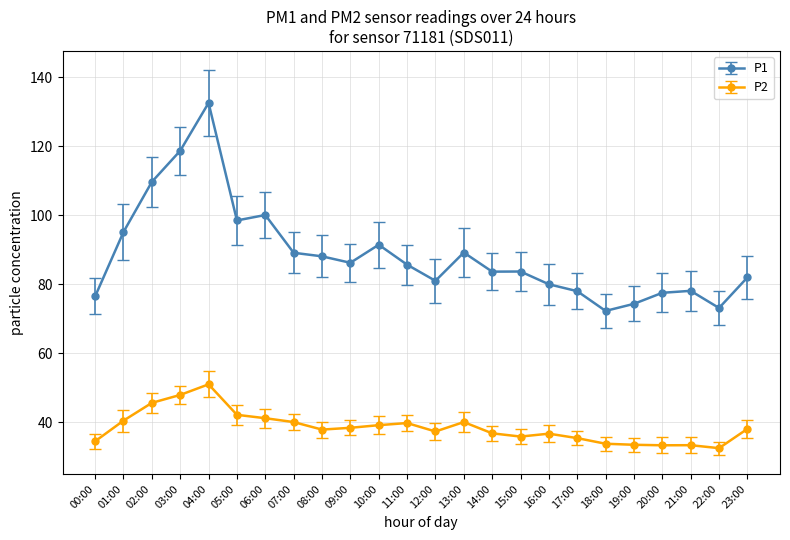

At which label does P1 first exceed 85?

01:00